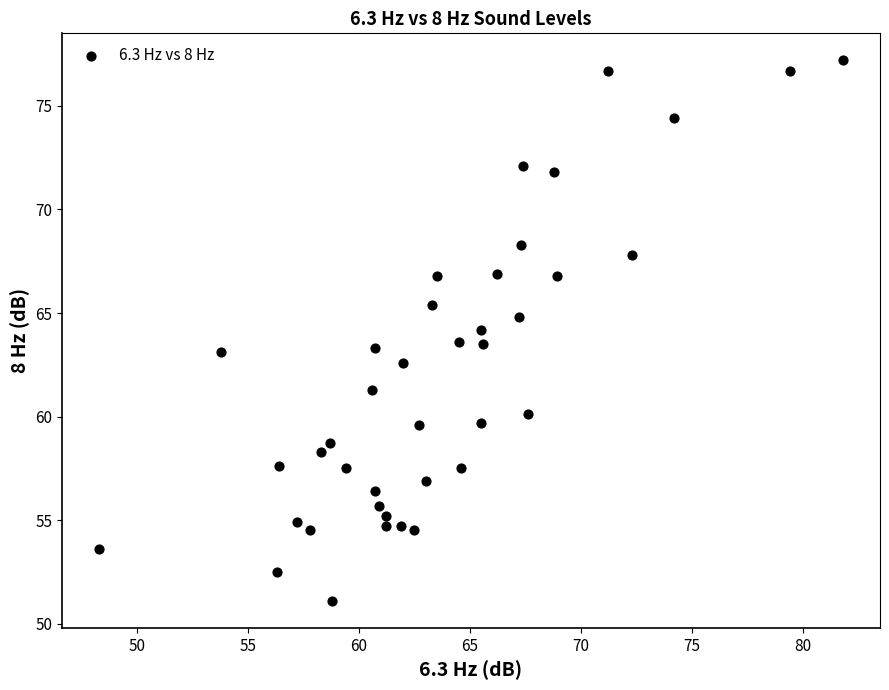

What is the range of Y values (max minus min)?

26.1